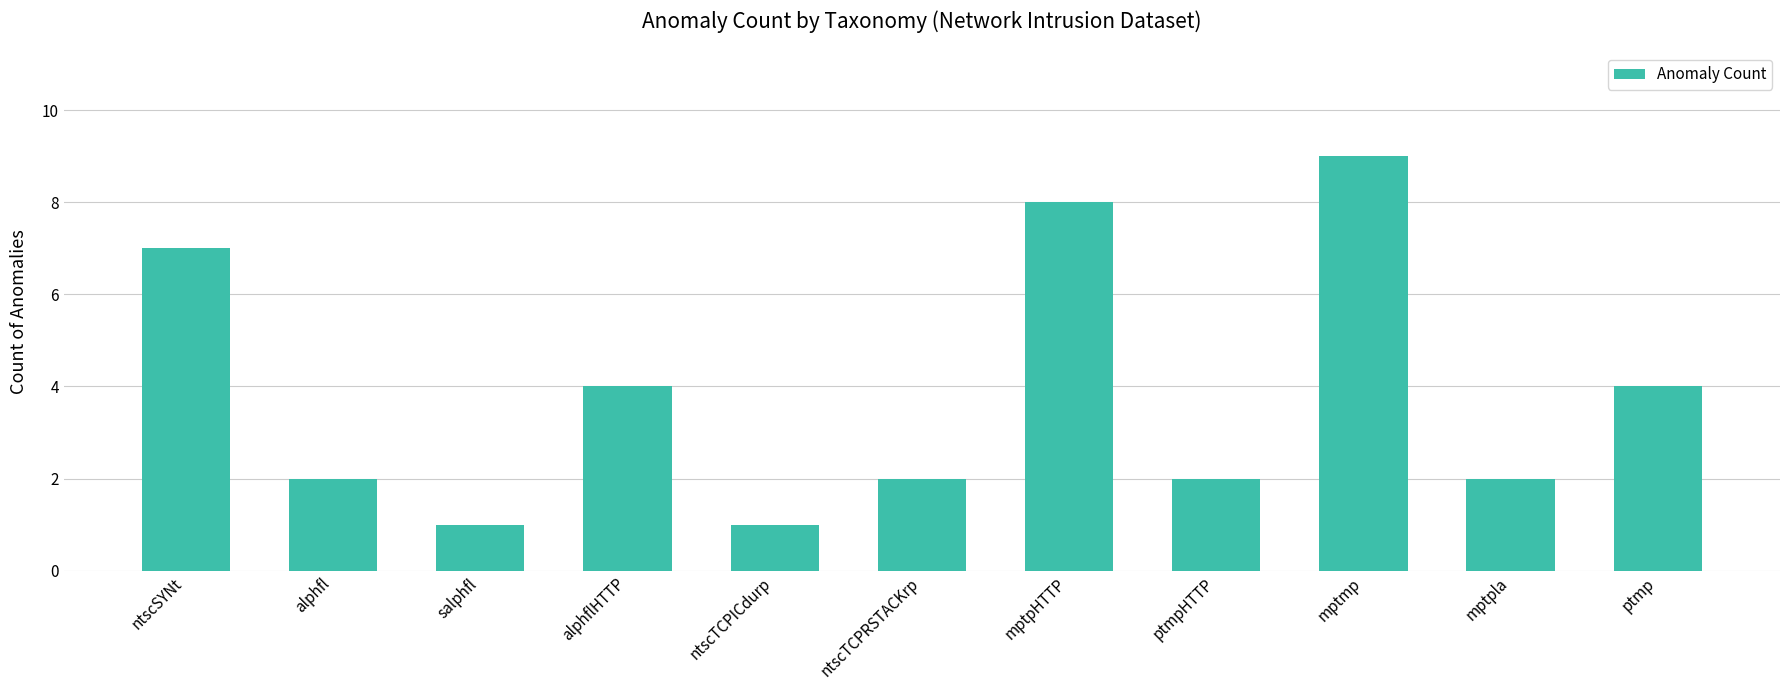

What is the value of the 9th bar from the left?

9